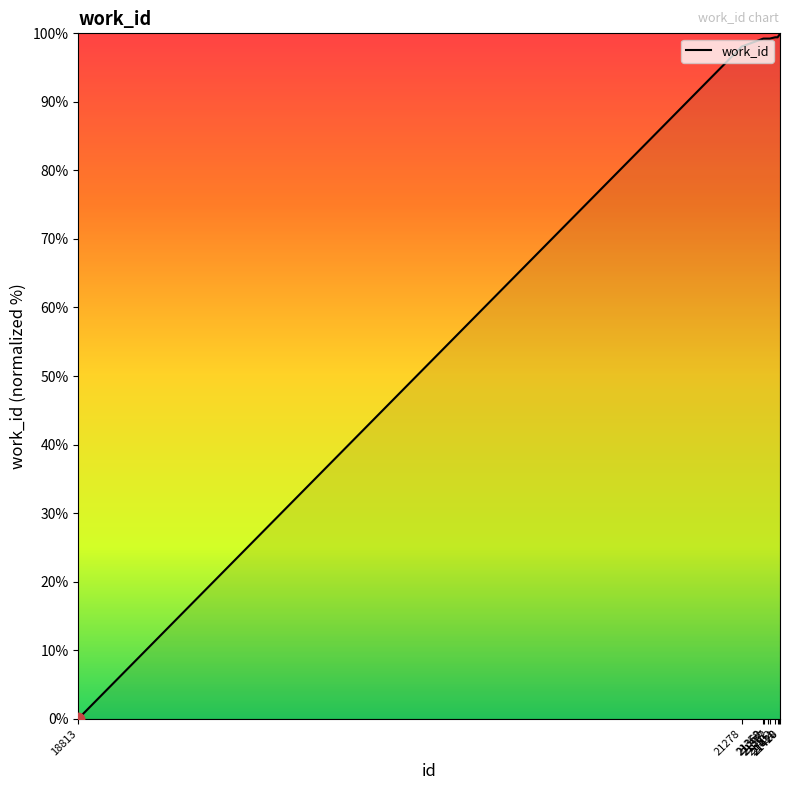

Approximately how many times larger is the value at 21402 compared to 21362?

1.0